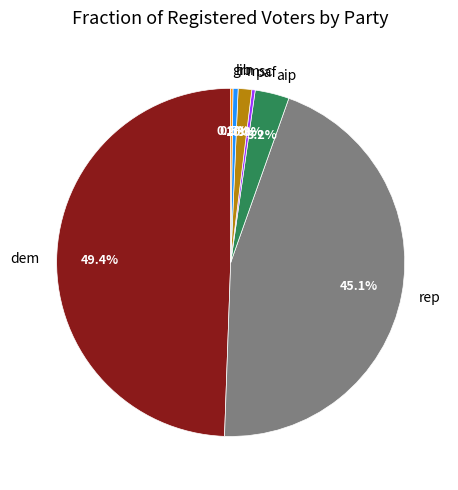

Which slice is the largest?

dem